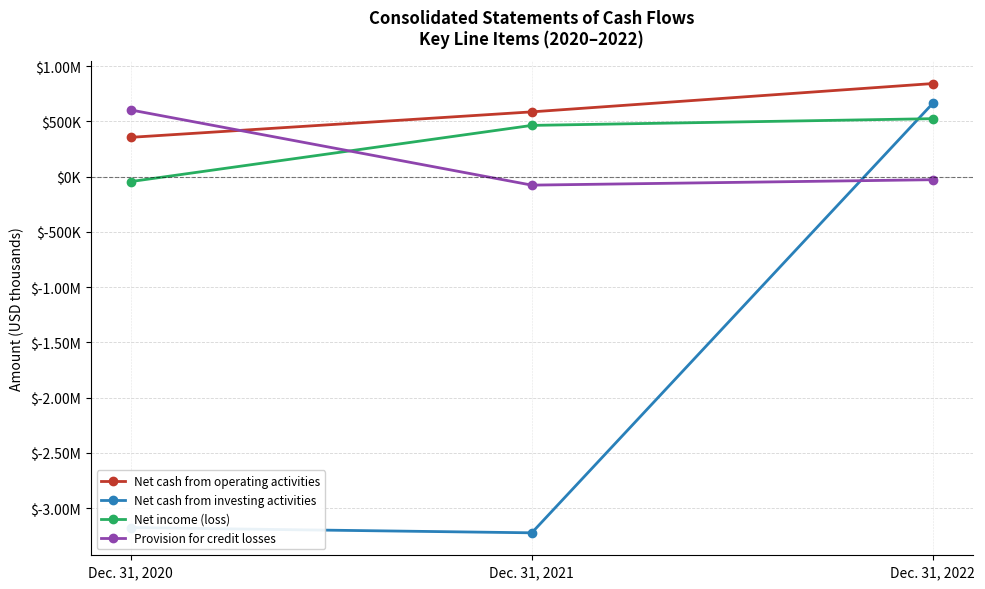

What are all the series names shown in the legend?

Net cash from operating activities, Net cash from investing activities, Net income (loss), Provision for credit losses